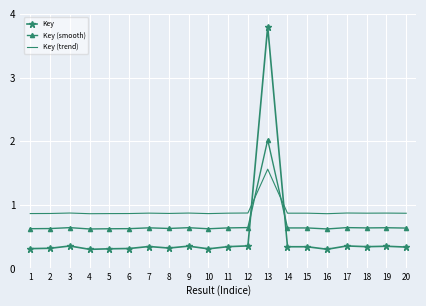

True or false: Key and Key (smooth) cross at least once.

True